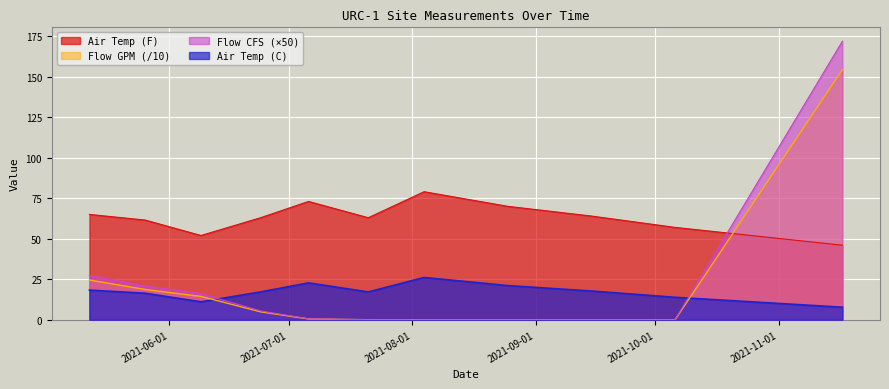

What is the sum of the Air Temp (F) values at 2021-10-06 and 2021-05-12?

122.0